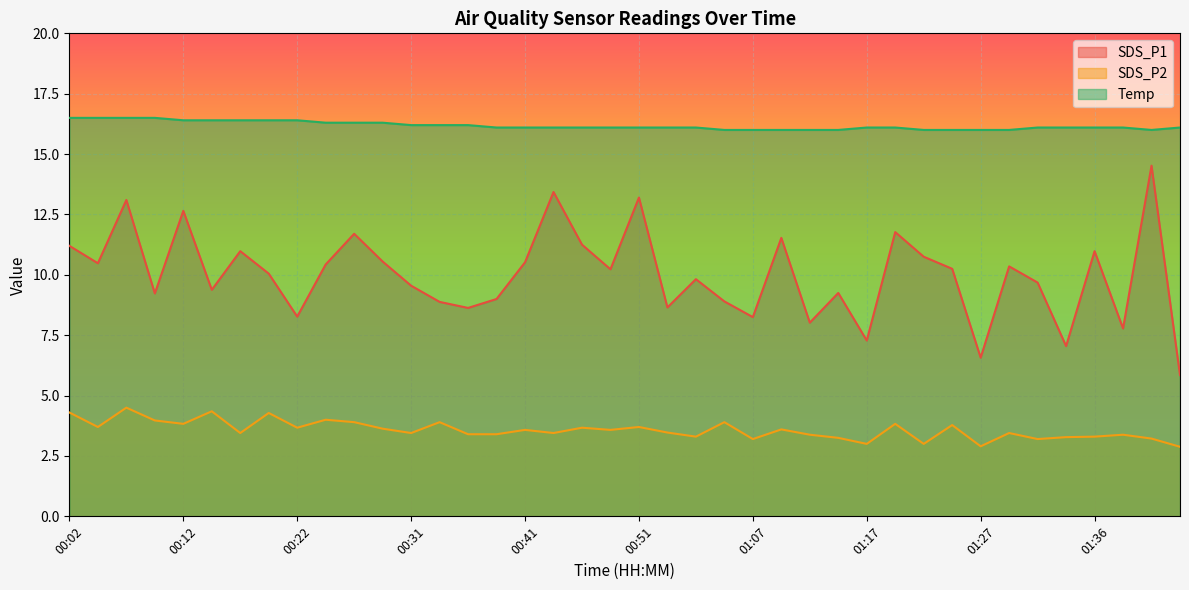

Where is Temp nearest to the value 16?

00:59